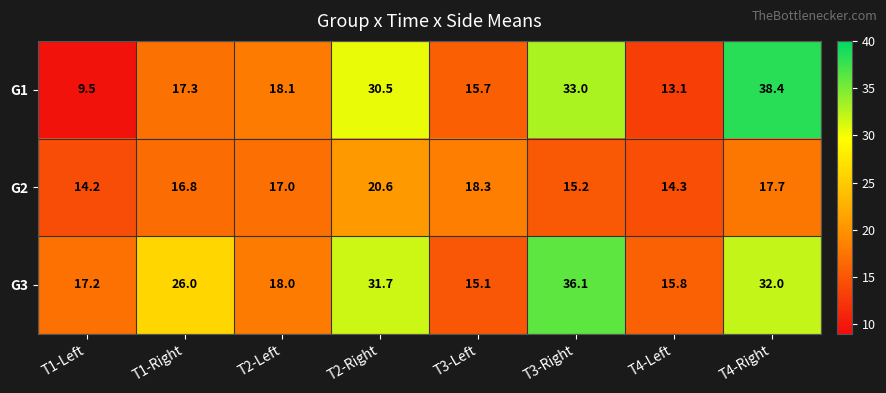

At how many categories does at least one series exceed 11?

8